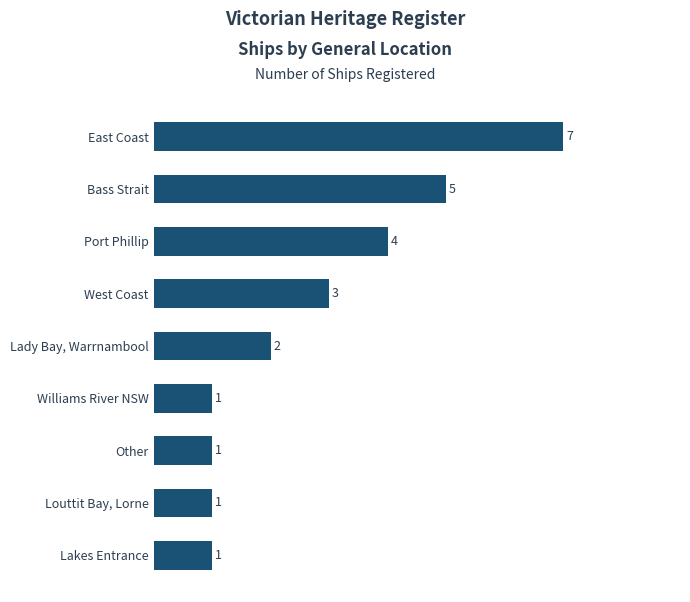

What is the sum of the values at Bass Strait and Lady Bay, Warrnambool?

7